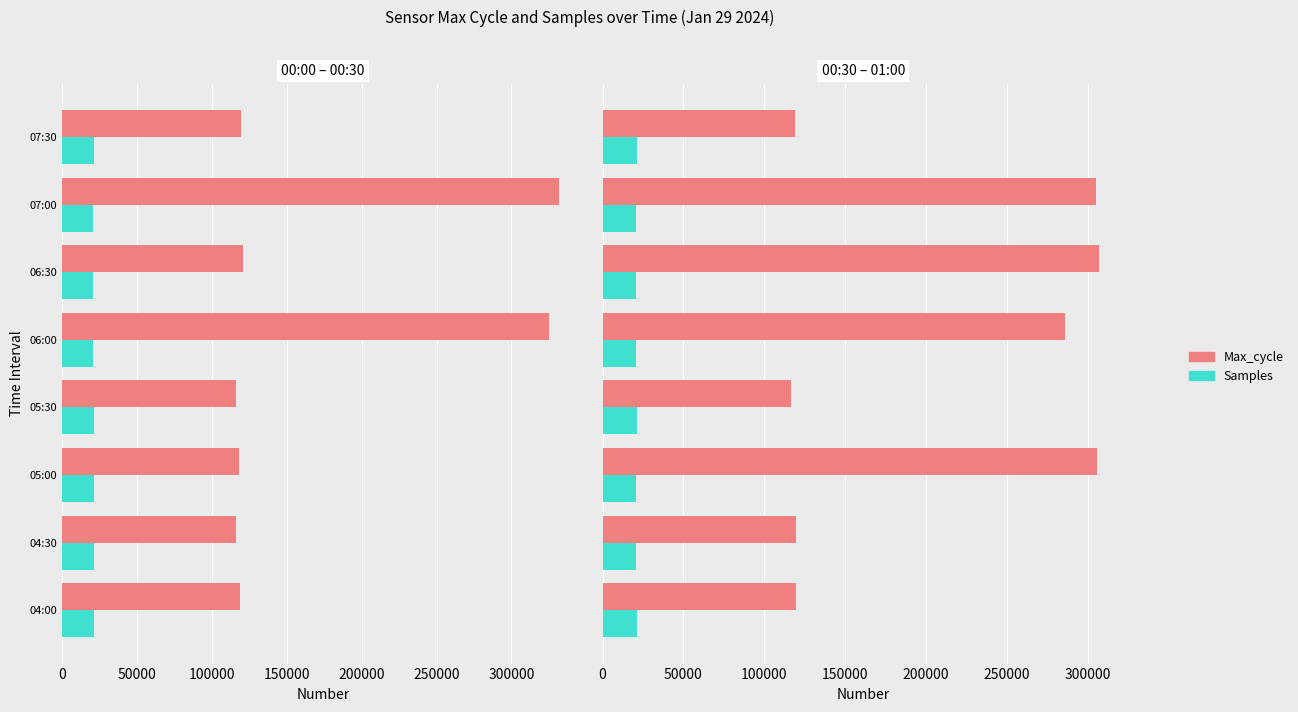

What is the value of the Samples bar at the 1st from the left?

21104